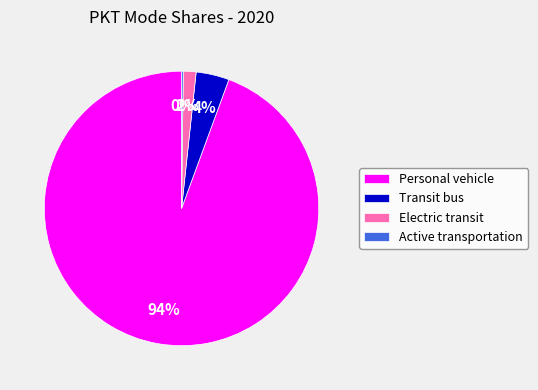

Is it true that Personal vehicle is 81% of the pie?

False